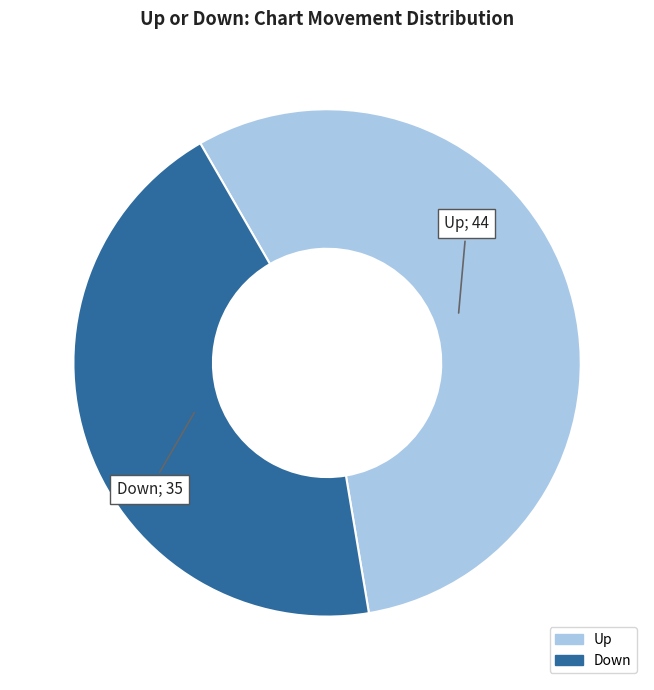

How many slices are in this pie chart?

2